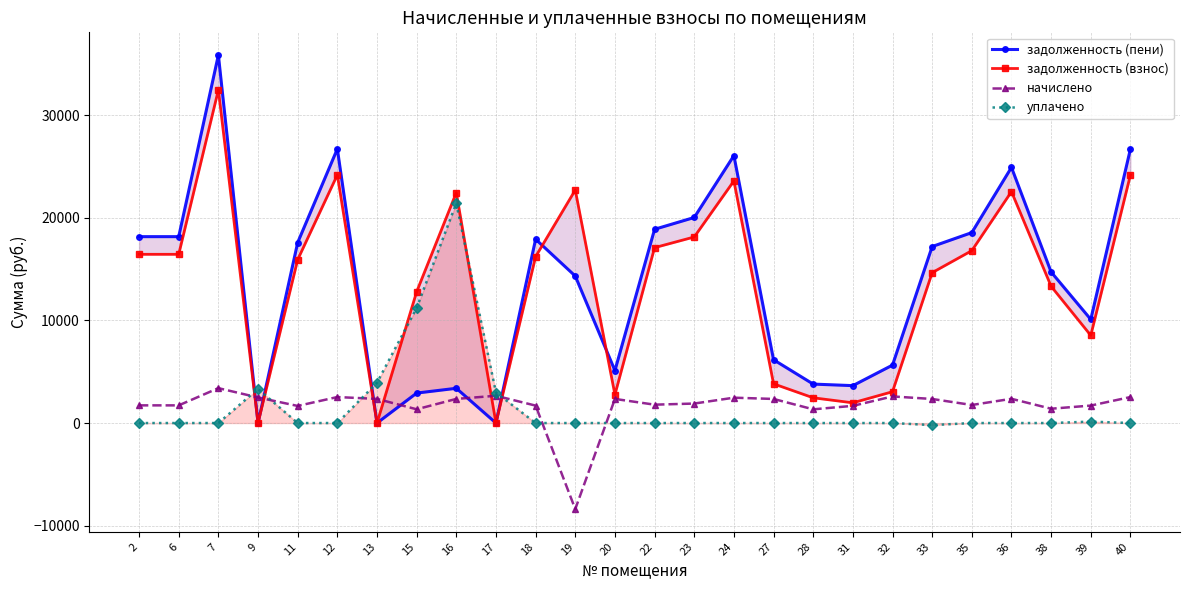

Rank the series by their maximum value, from highest to lowest.

задолженность (пени), задолженность (взнос), уплачено, начислено